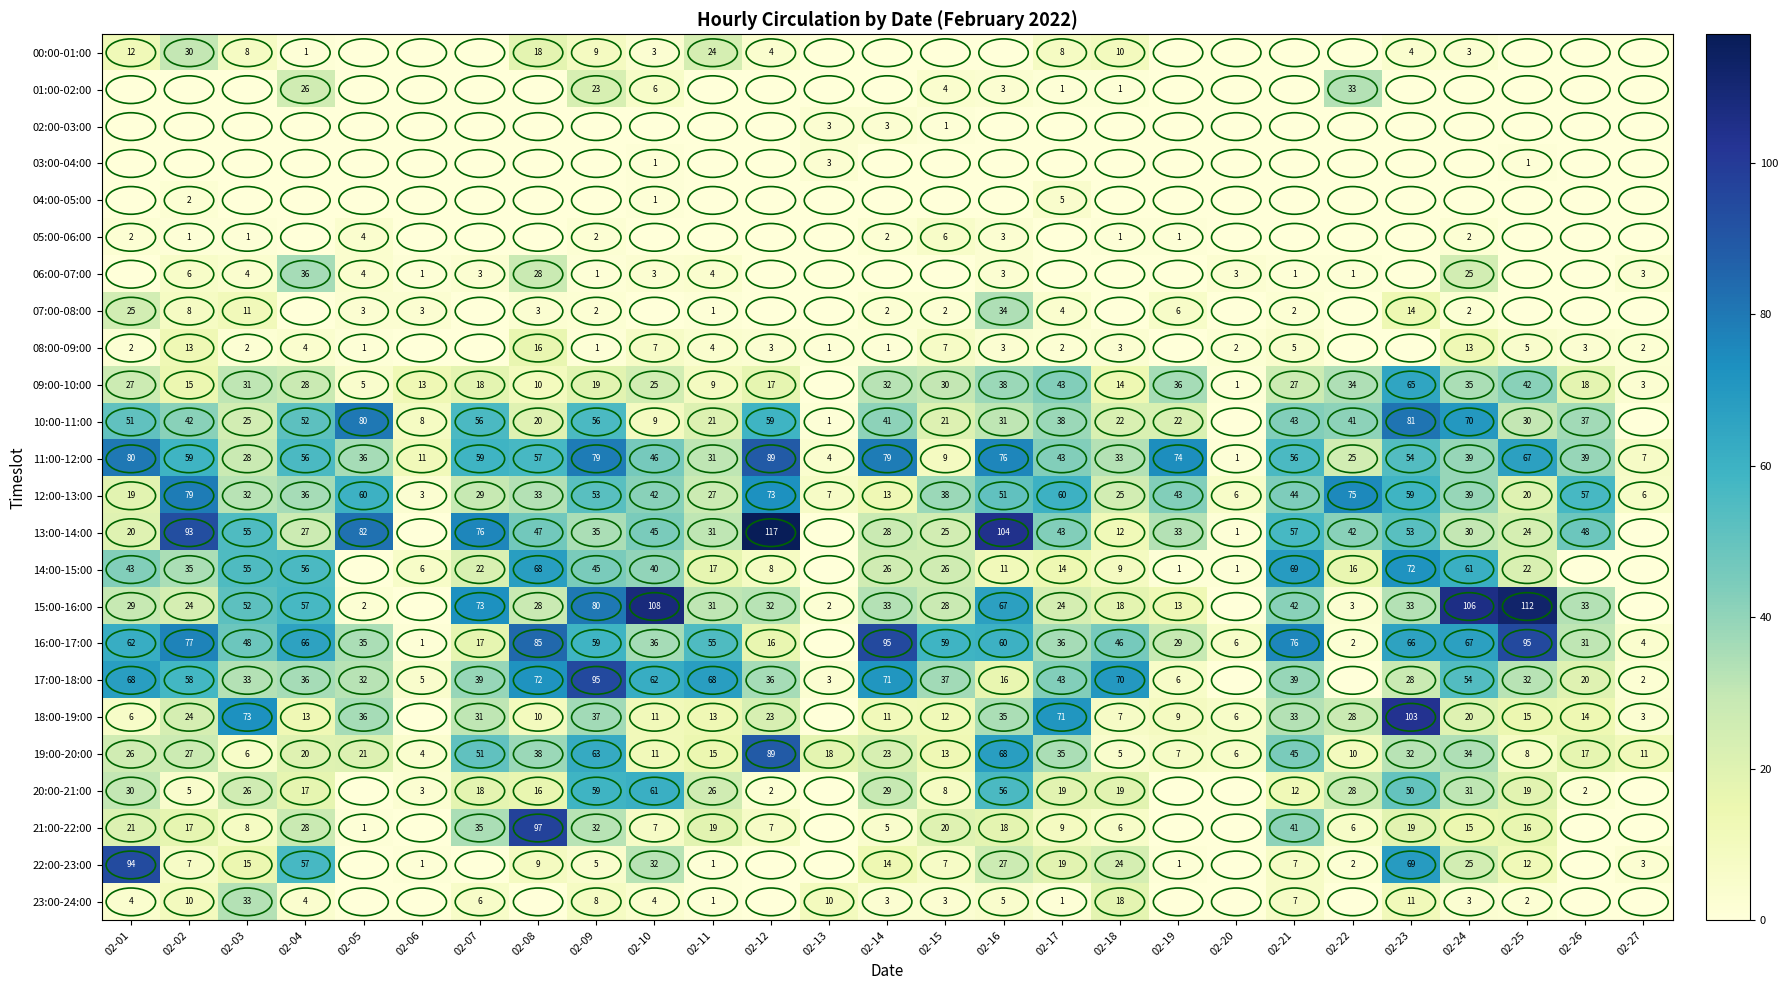

What is the maximum value for 11:00-12:00?

89